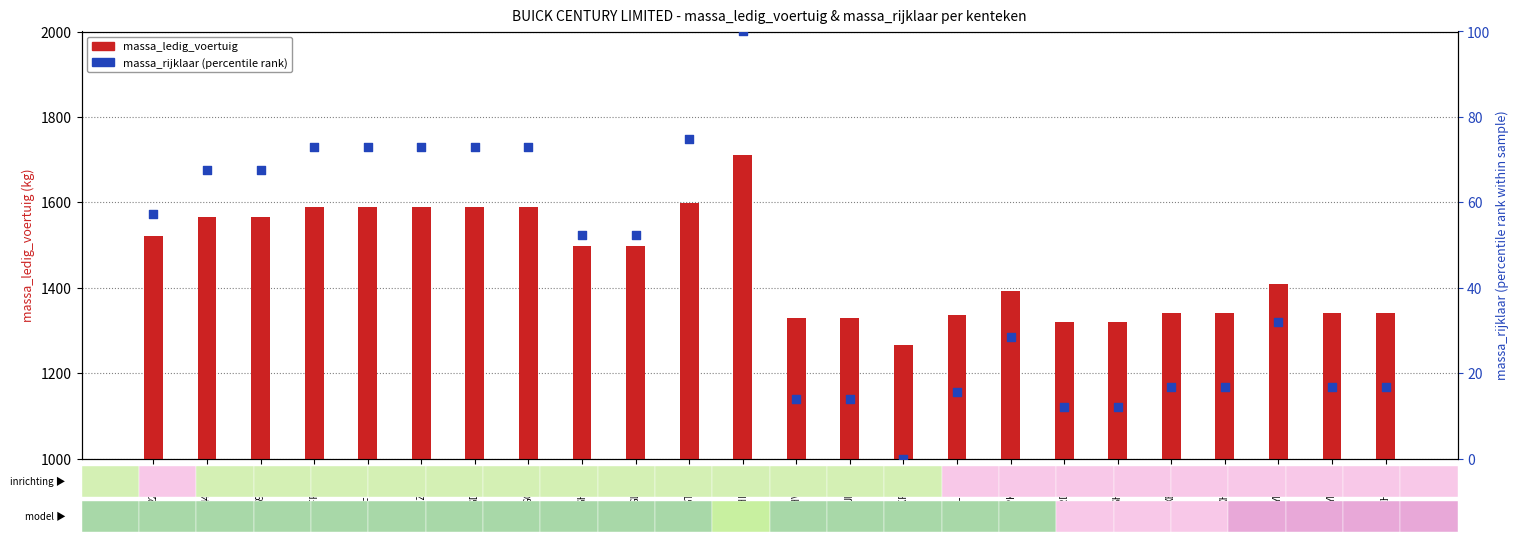

Is the value of massa_ledig_voertuig at LL07SL greater than the value of massa_rijklaar (percentile) at LL07SL?

Yes